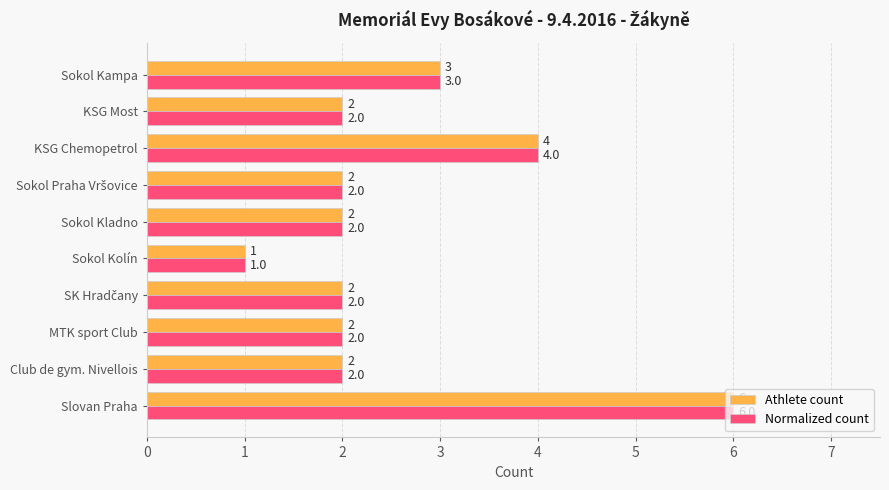

What is the maximum value shown in the chart?

6